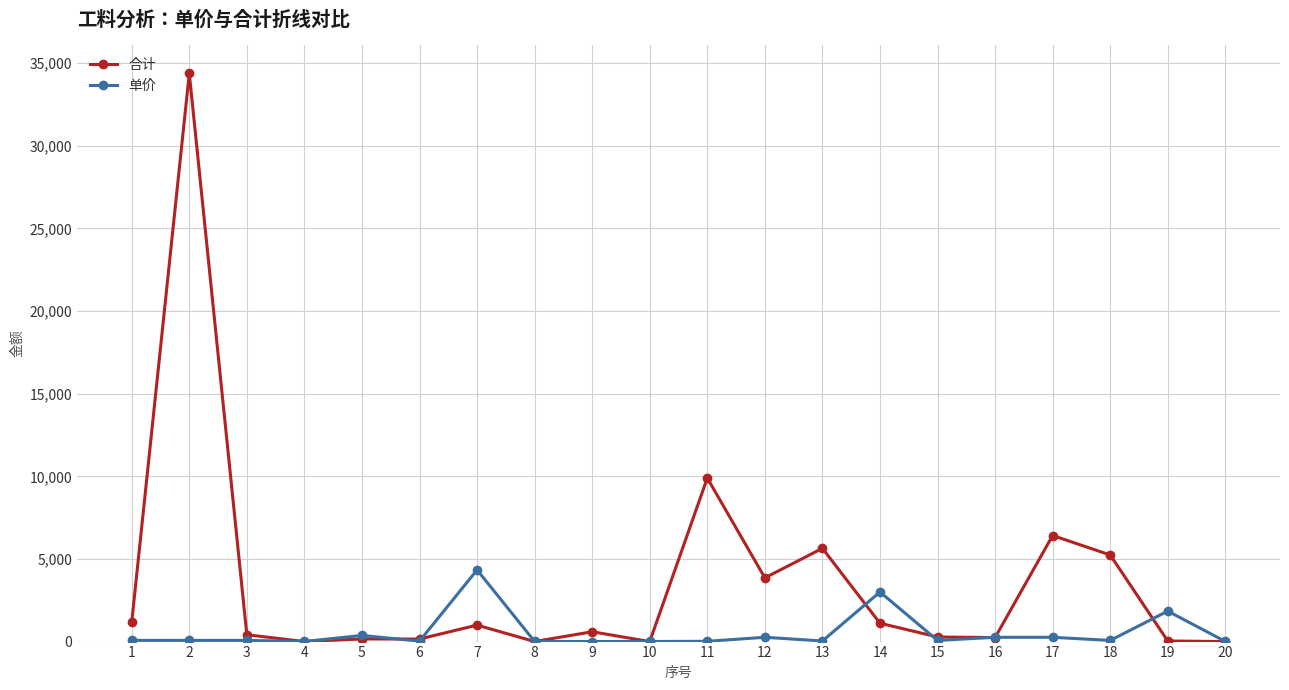

What is the highest value of the 合计 series?

34382.2